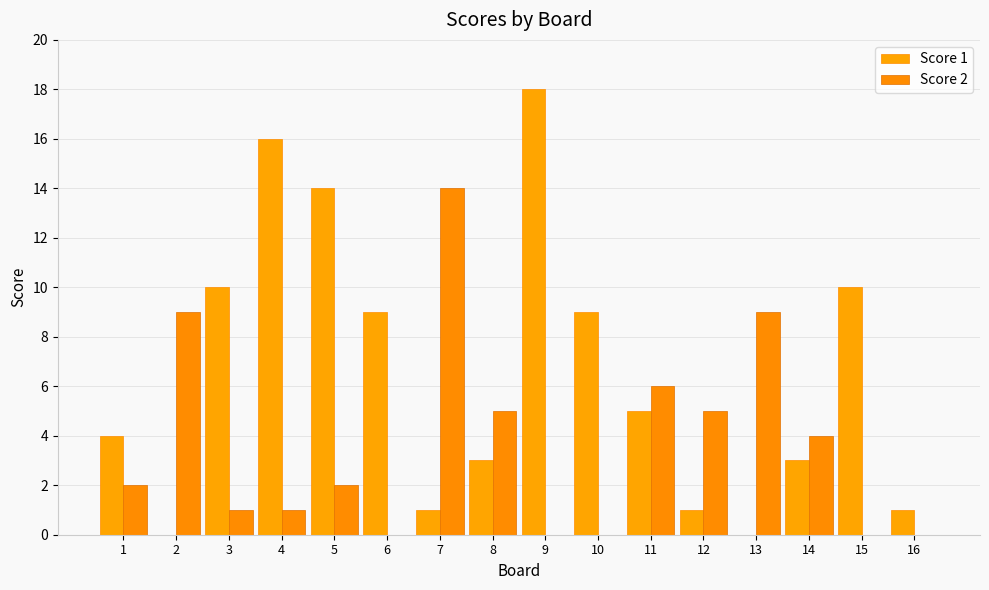

List the labels in order of Score 2 value, smallest first.

6, 9, 10, 15, 16, 3, 4, 1, 5, 14, 8, 12, 11, 2, 13, 7